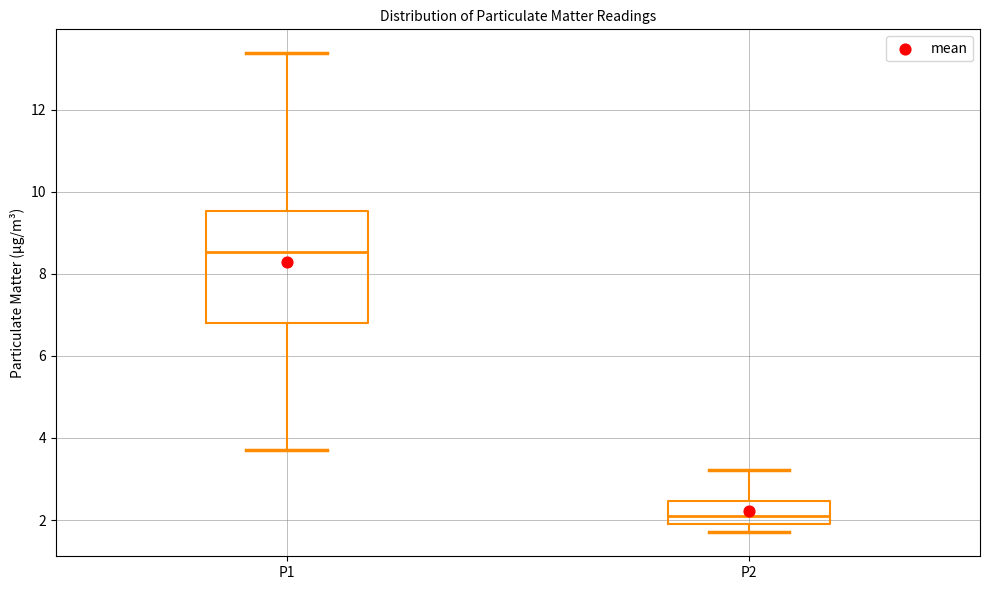

Where does the upper whisker of the box for P1 end on the y-axis? The values are not printed on the chart, so give them approximately, as read against the axis.

13.4